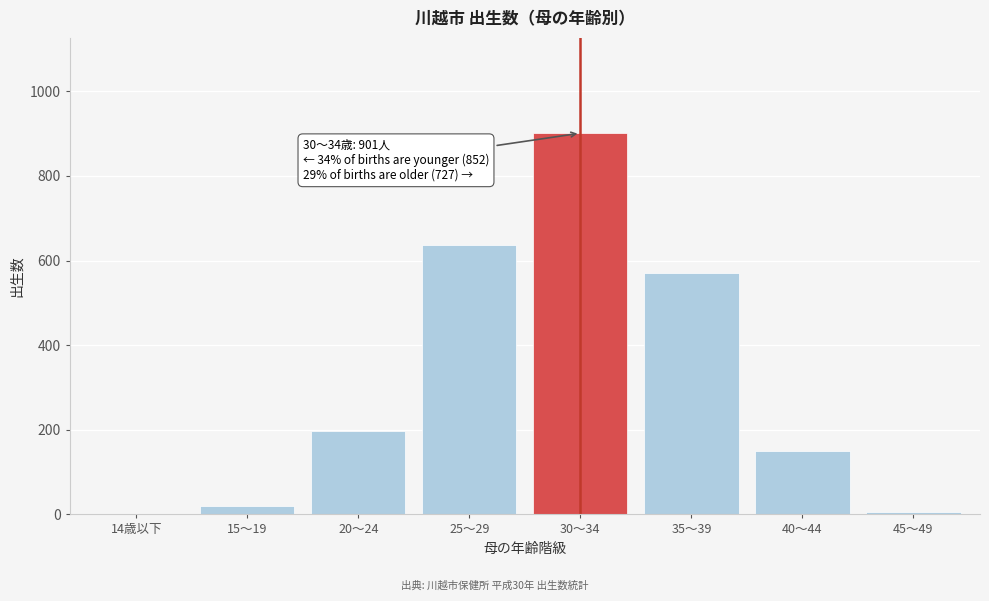

Reading left to right, list all the values displayed in this chart.

14歳以下=0	15～19=20	20～24=196	25～29=636	30～34=901	35～39=570	40～44=151	45～49=6